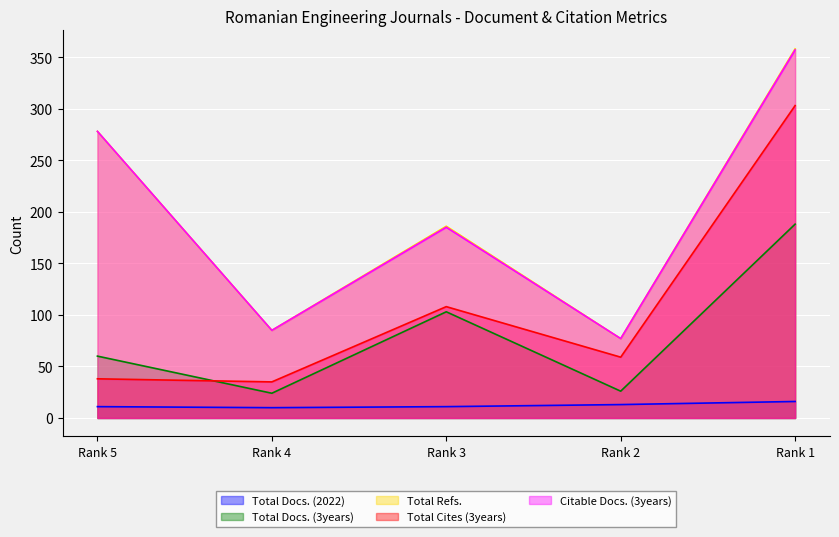

Reading left to right, extract all data points from this chart.

Total Docs. (2022): 11	10	11	13	16
Total Docs. (3years): 60	24	103	26	188
Total Refs.: 278	85	186	77	358
Total Cites (3years): 38	35	108	59	303
Citable Docs. (3years): 278	85	185	77	357